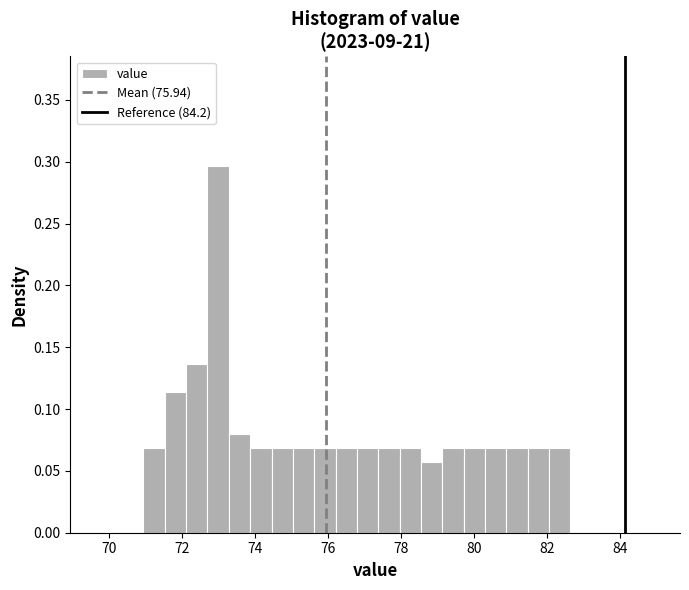

Around what value on the x-axis is the tallest bar? Give the approximate position of its centre, as read against the axis.

73.0